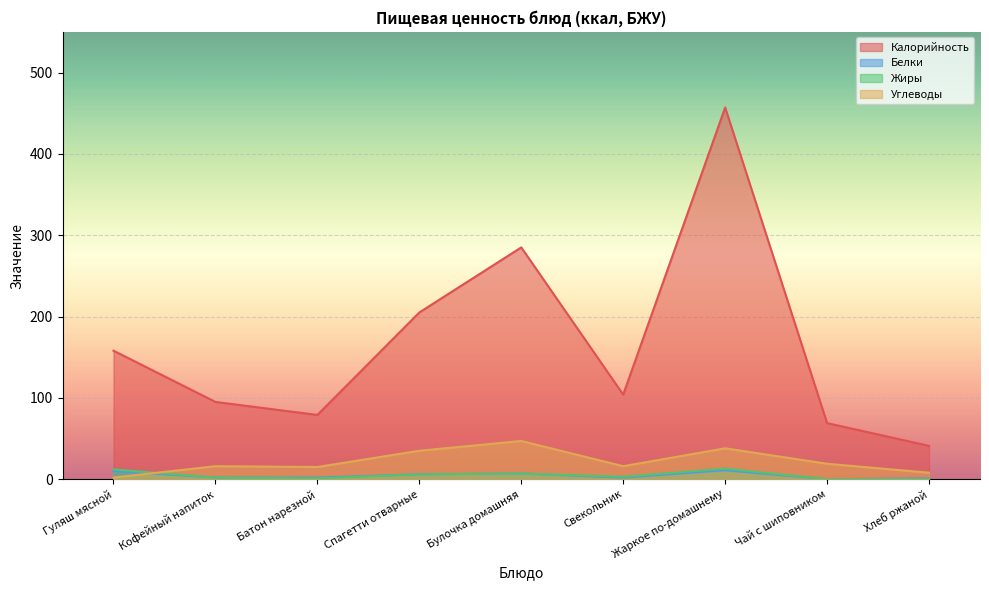

How many data points in Белки are above 2?

4